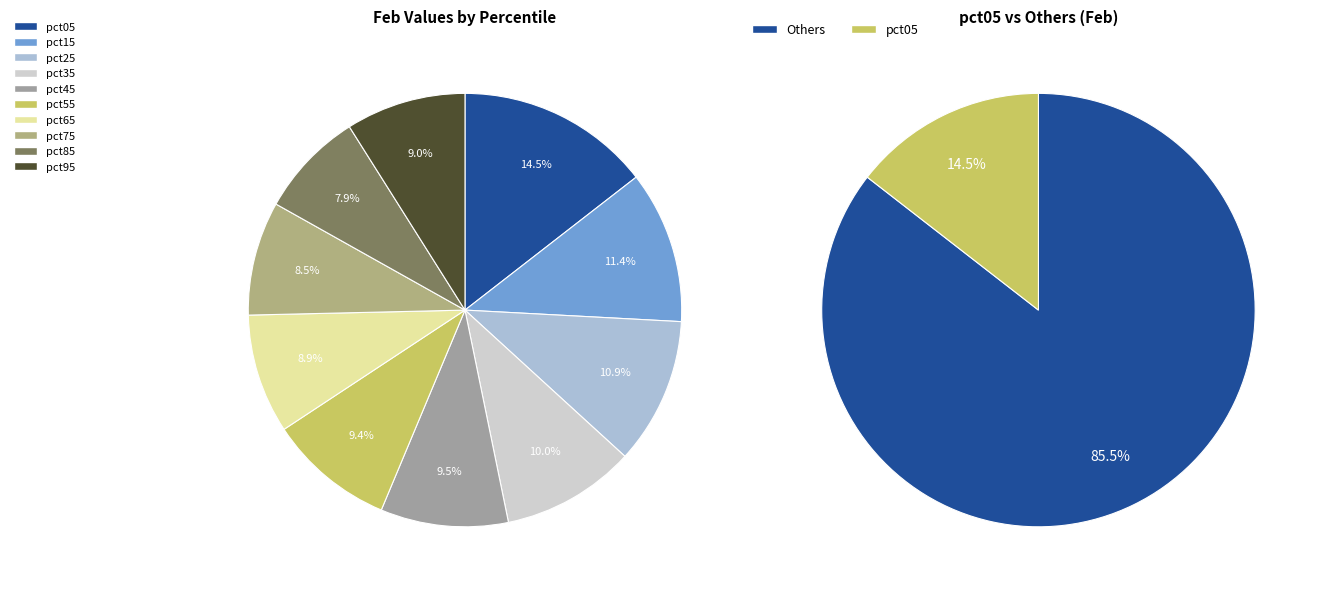

Which has a higher value, pct35 or pct45?

pct35